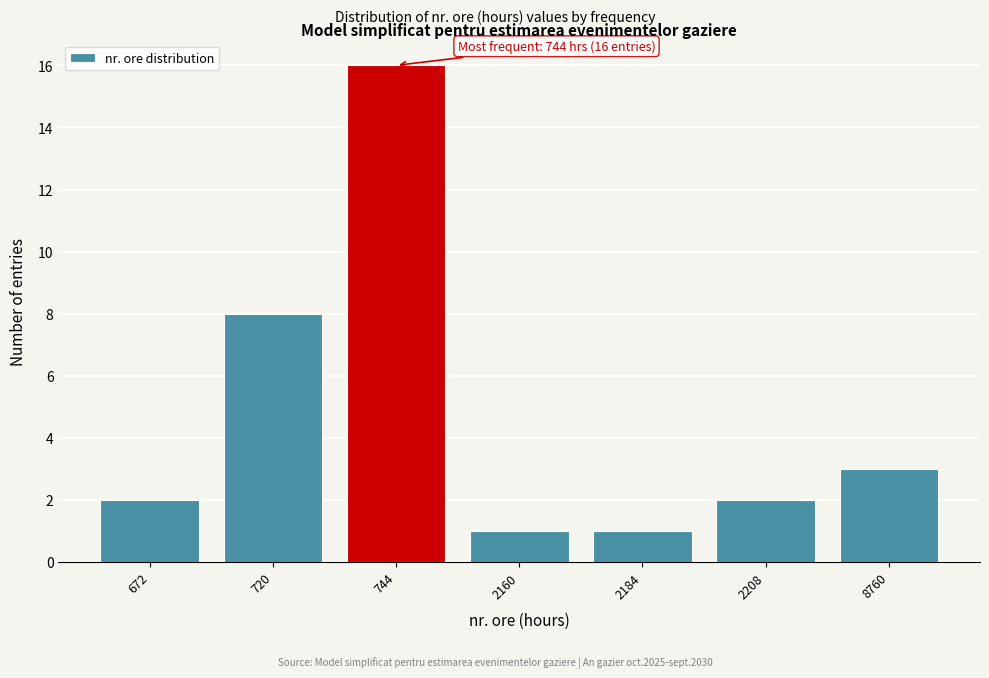

Reading right to left, extract all data points from this chart.

3	2	1	1	16	8	2